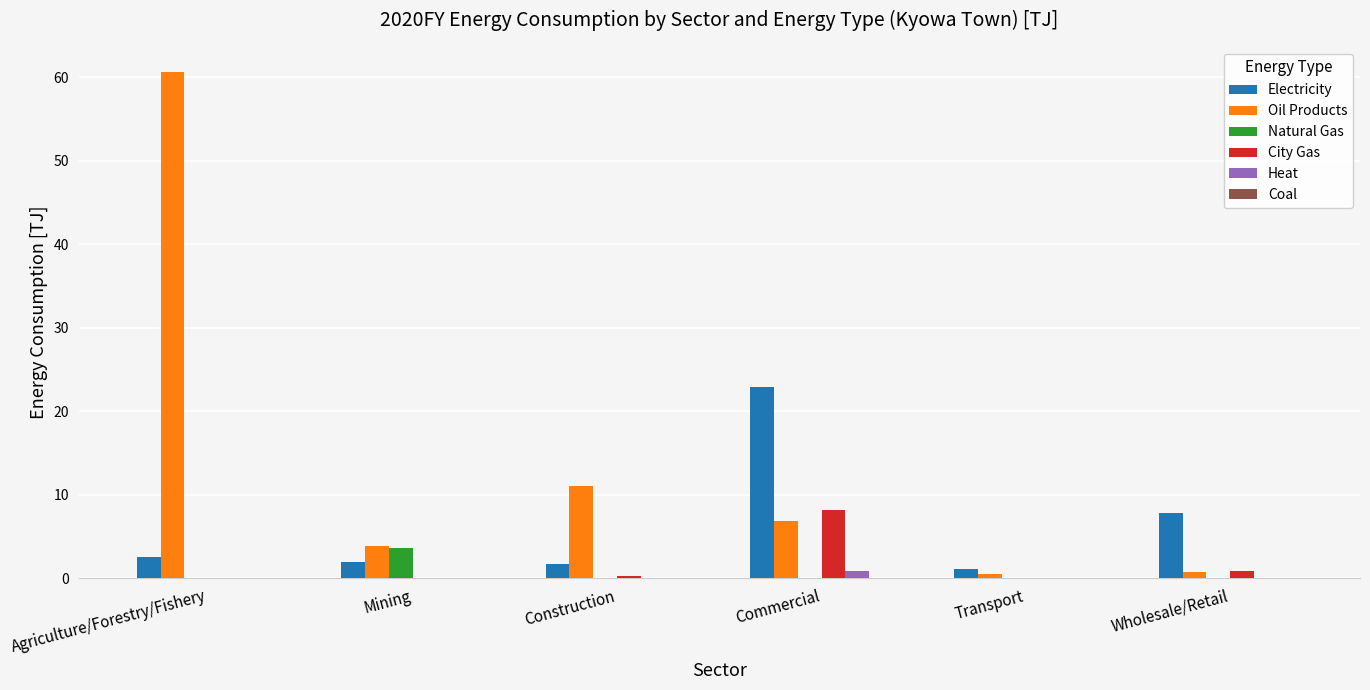

Count the number of data series in this chart.

6